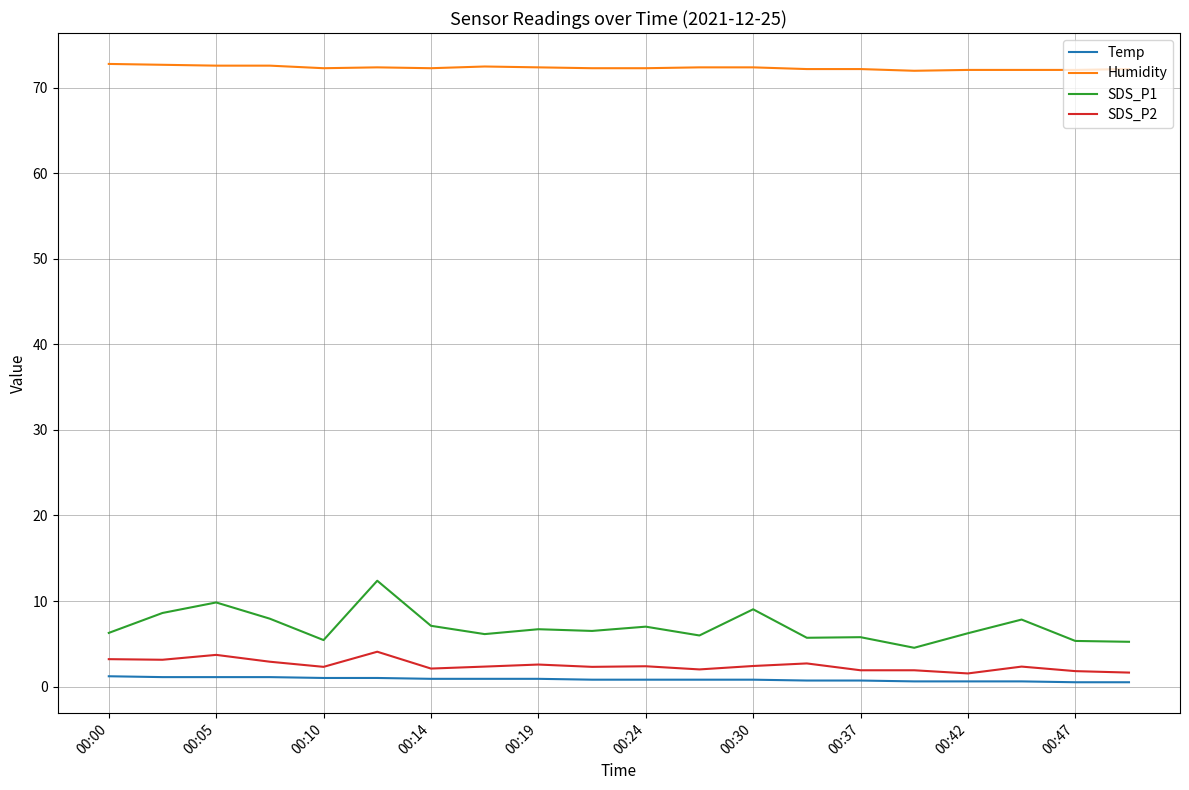

What is the greatest value displayed?

72.8